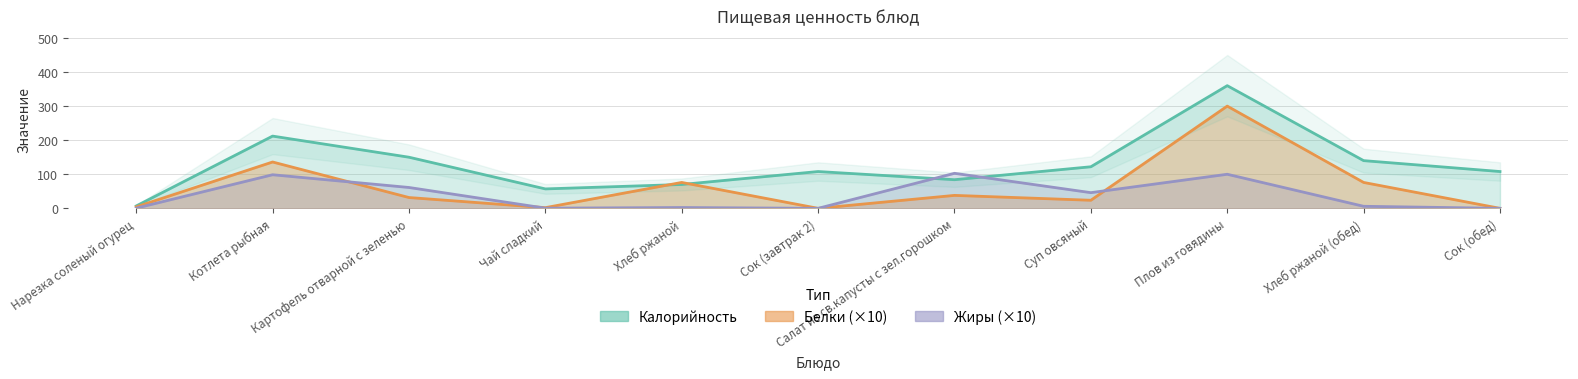

Does the chart have visible grid lines?

Yes